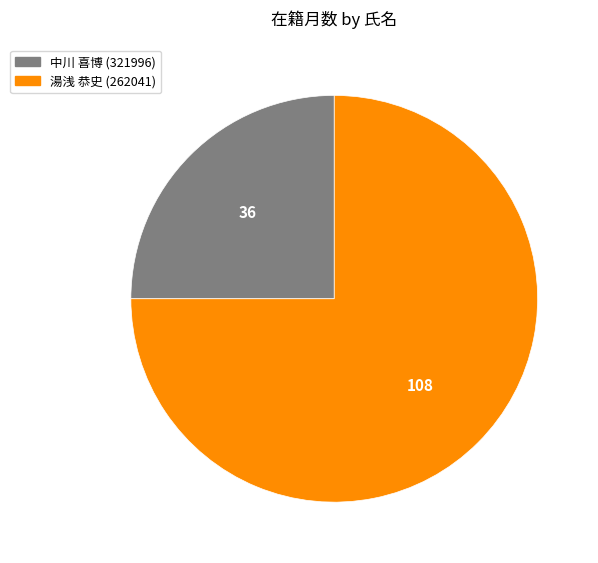

Which category has the biggest portion of the pie?

湯浅 恭史 (262041)